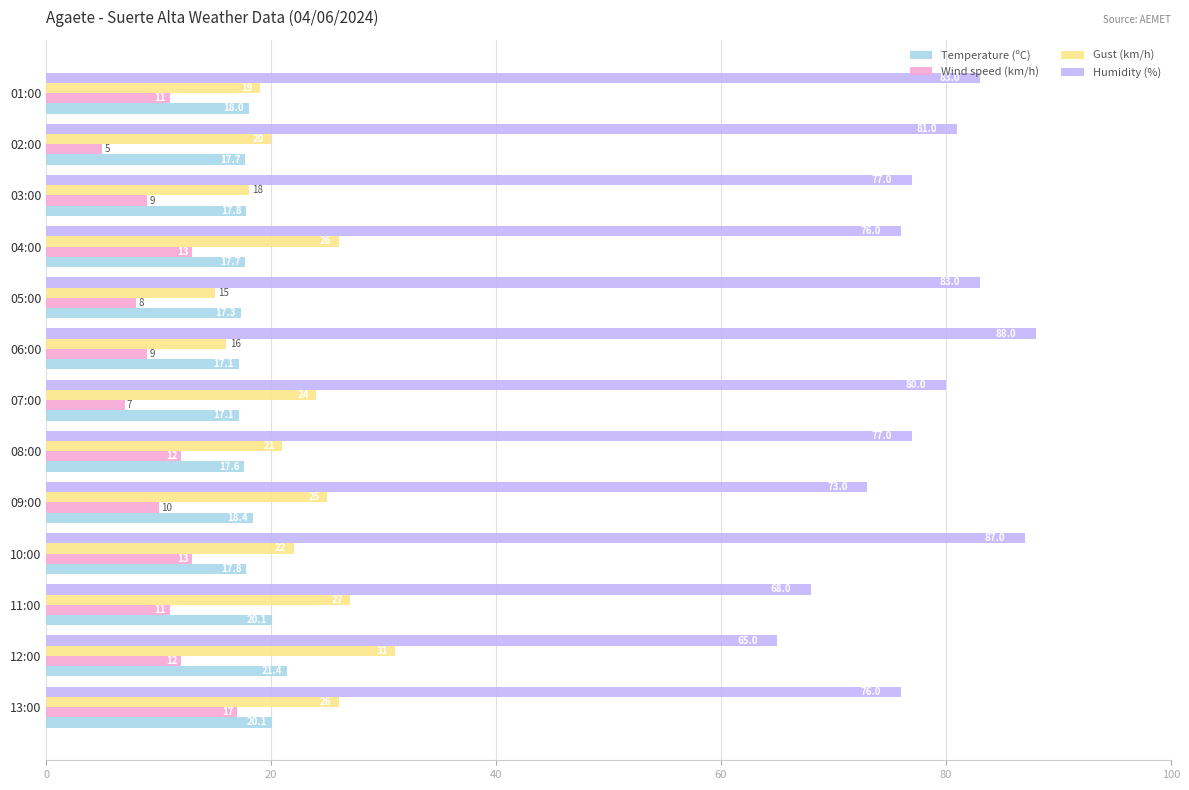

The Temperature (ºC) series shows 7.9 at 01:00. True or false?

False